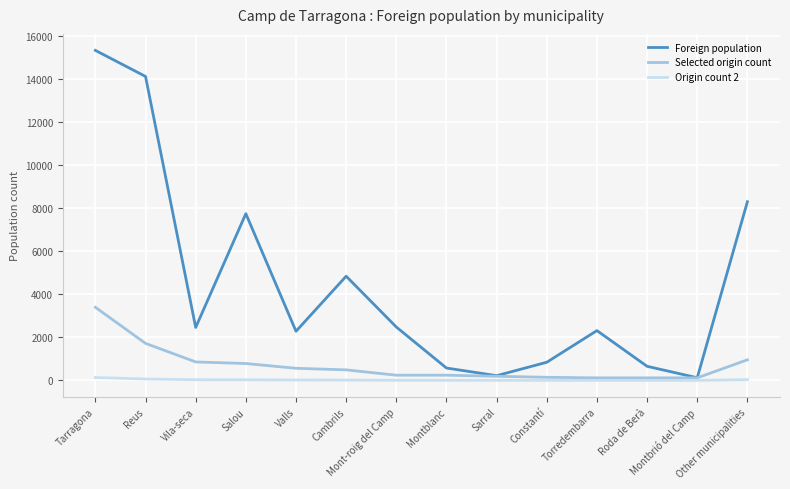

At which label does Selected origin count first exceed 493?

Tarragona